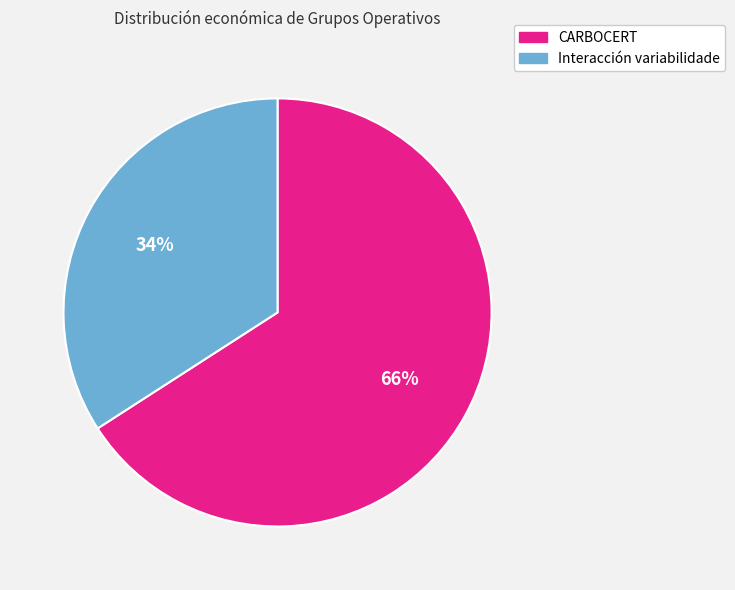

Is it true that Interacción variabilidade is 34% of the pie?

True